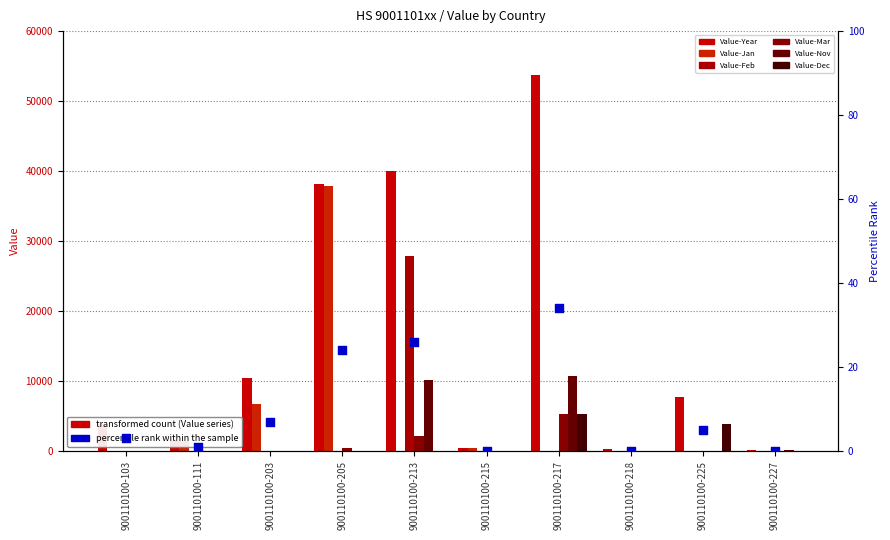

Which series reaches the maximum Y coordinate?

Value-Year